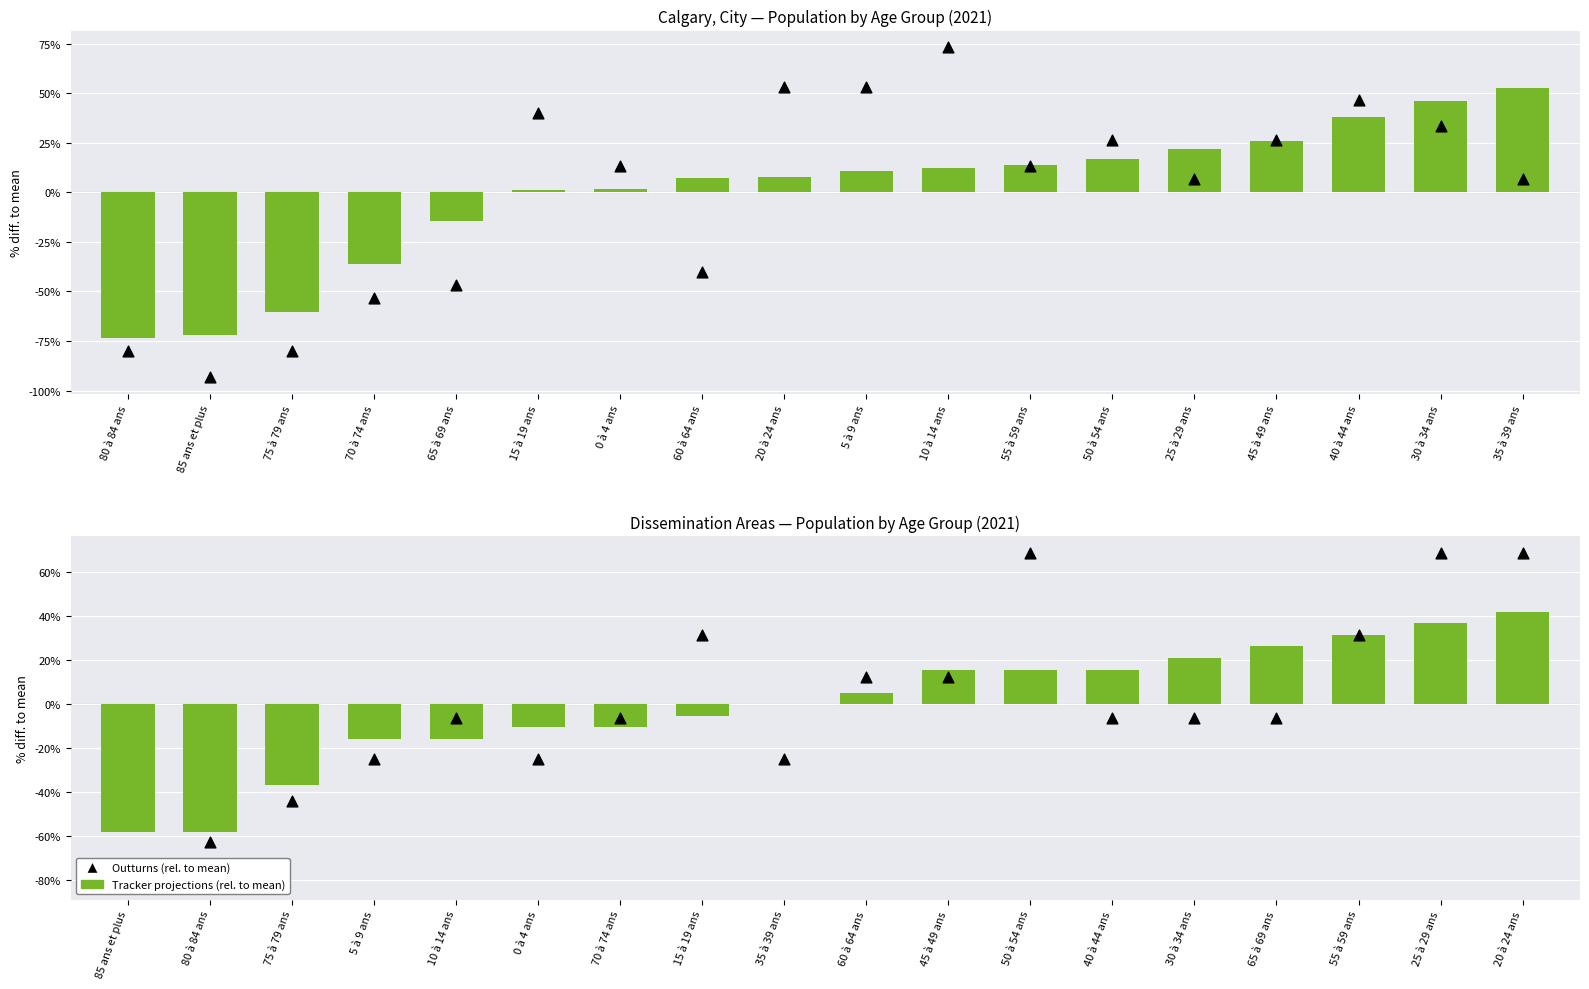

Which series has the largest Y range (max minus min)?

Outturns (rel. to mean)